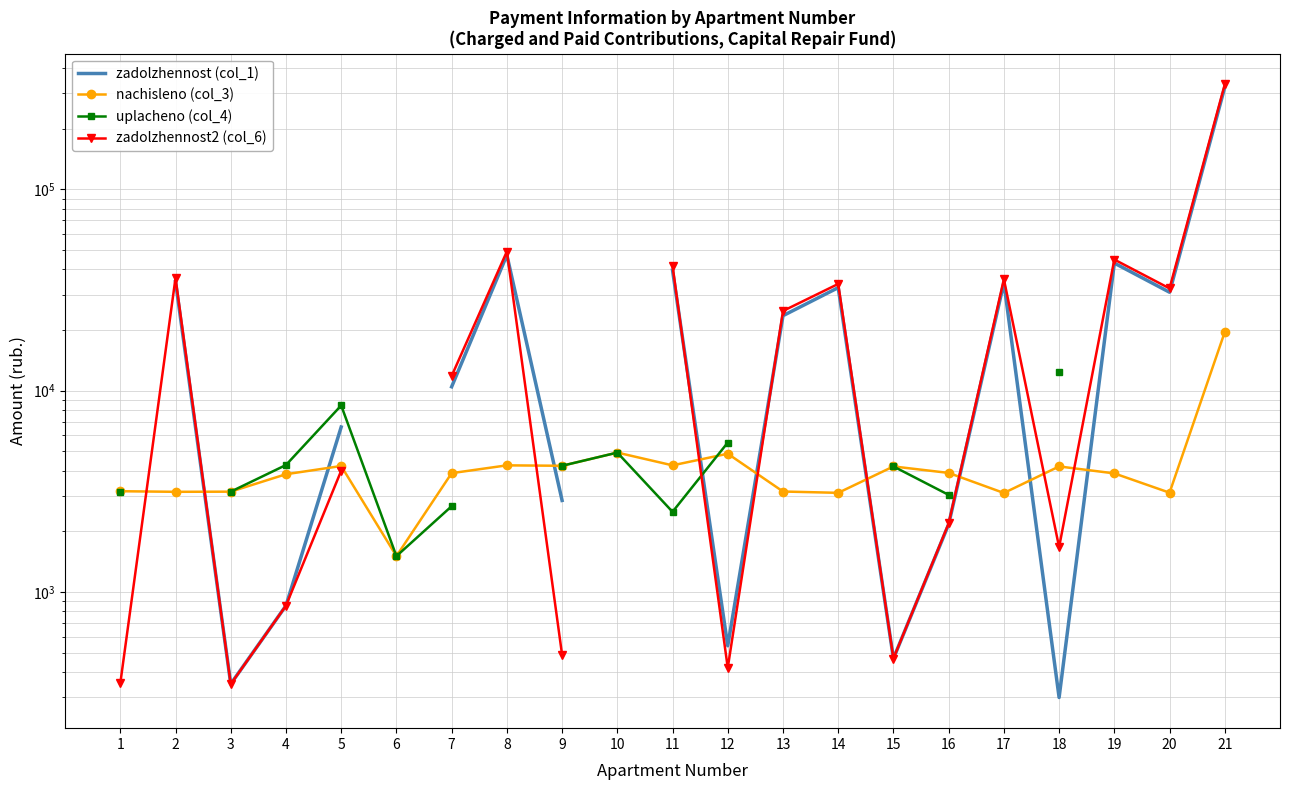

Which category has the highest value in the nachisleno (col_3) series?

21